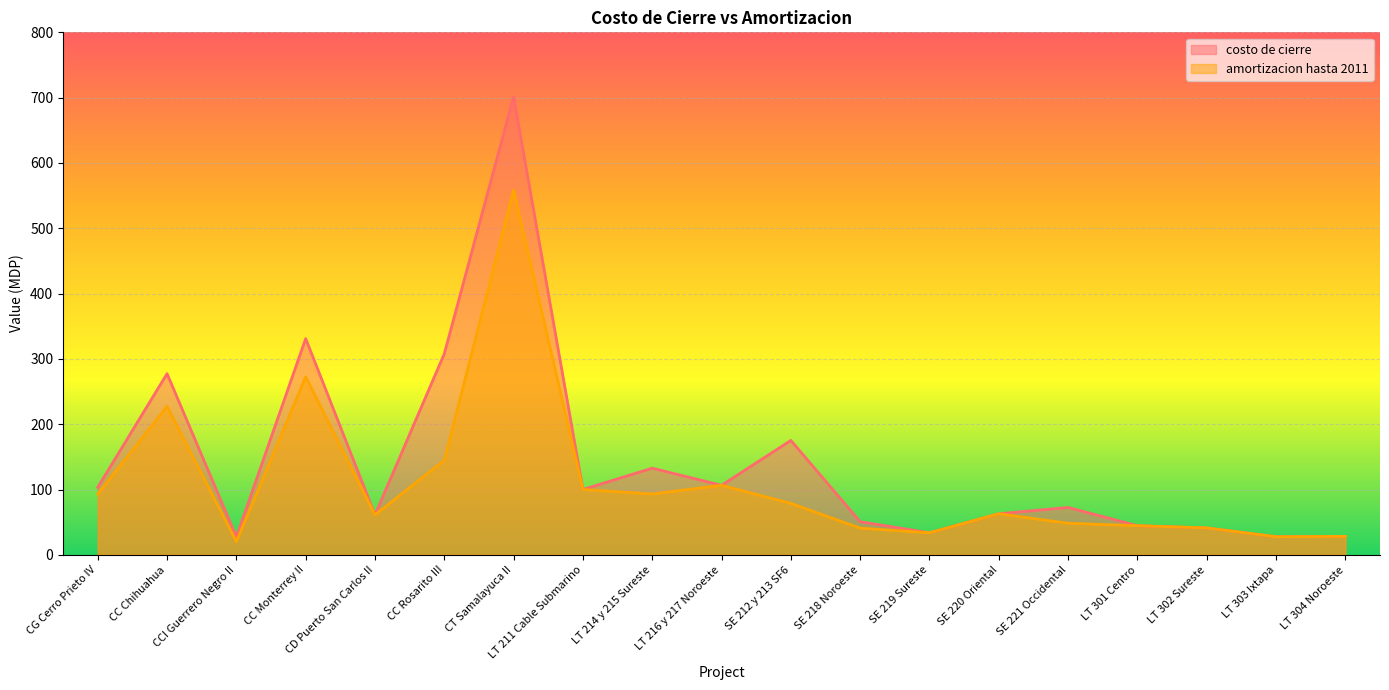

How many interior local peaks does the amortizacion hasta 2011 series have?

5